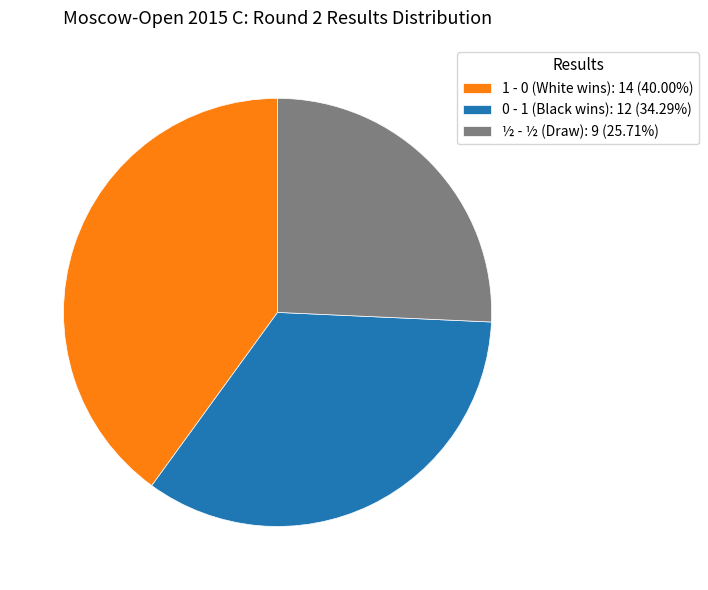

Which category has the biggest portion of the pie?

1 - 0